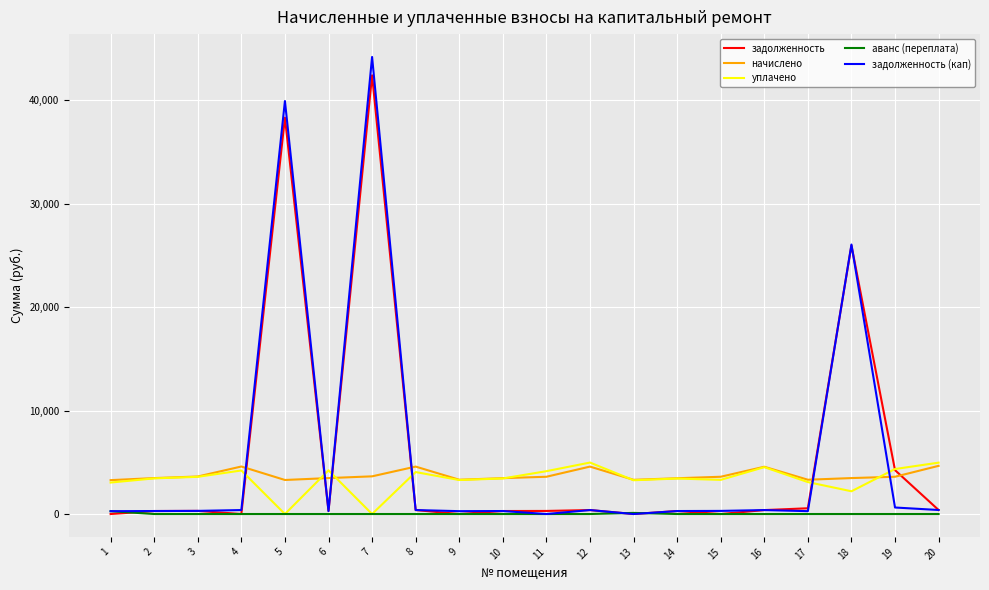

What is the greatest value displayed?

44207.2